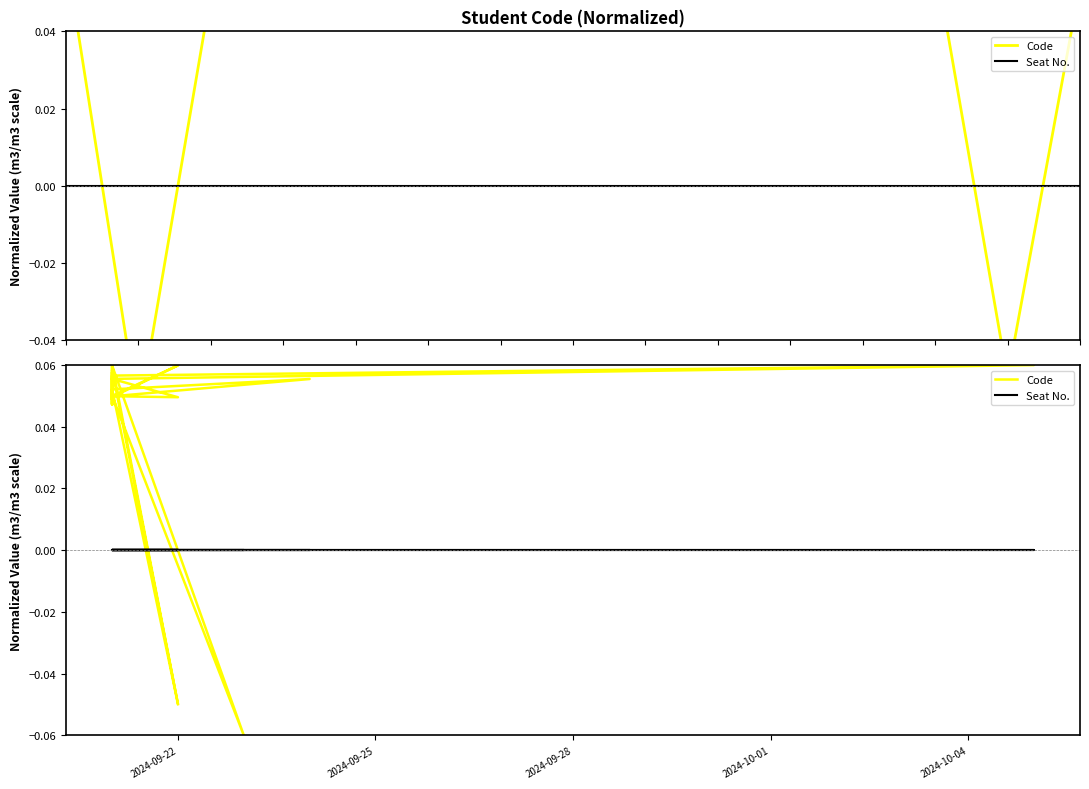

True or false: Code has more than 1 interior local peaks.

True